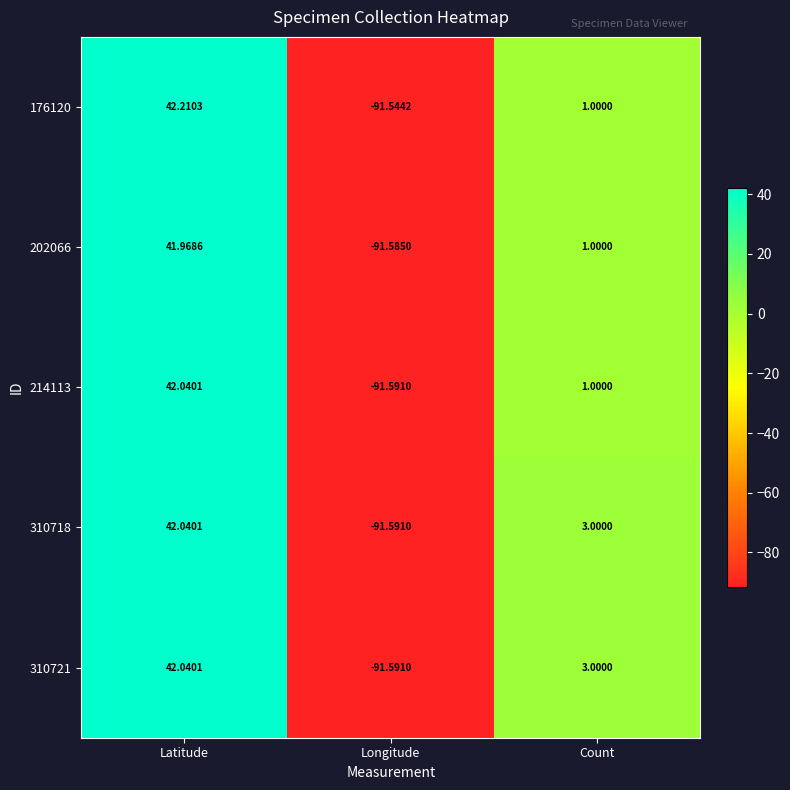

List the labels in order of 176120 value, smallest first.

Longitude, Count, Latitude